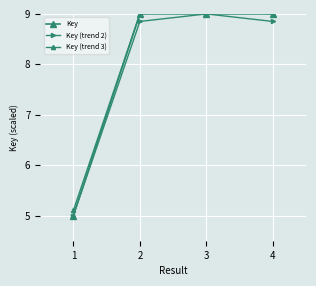

True or false: Key (trend 3) has a value of 3.3 at 4.

False